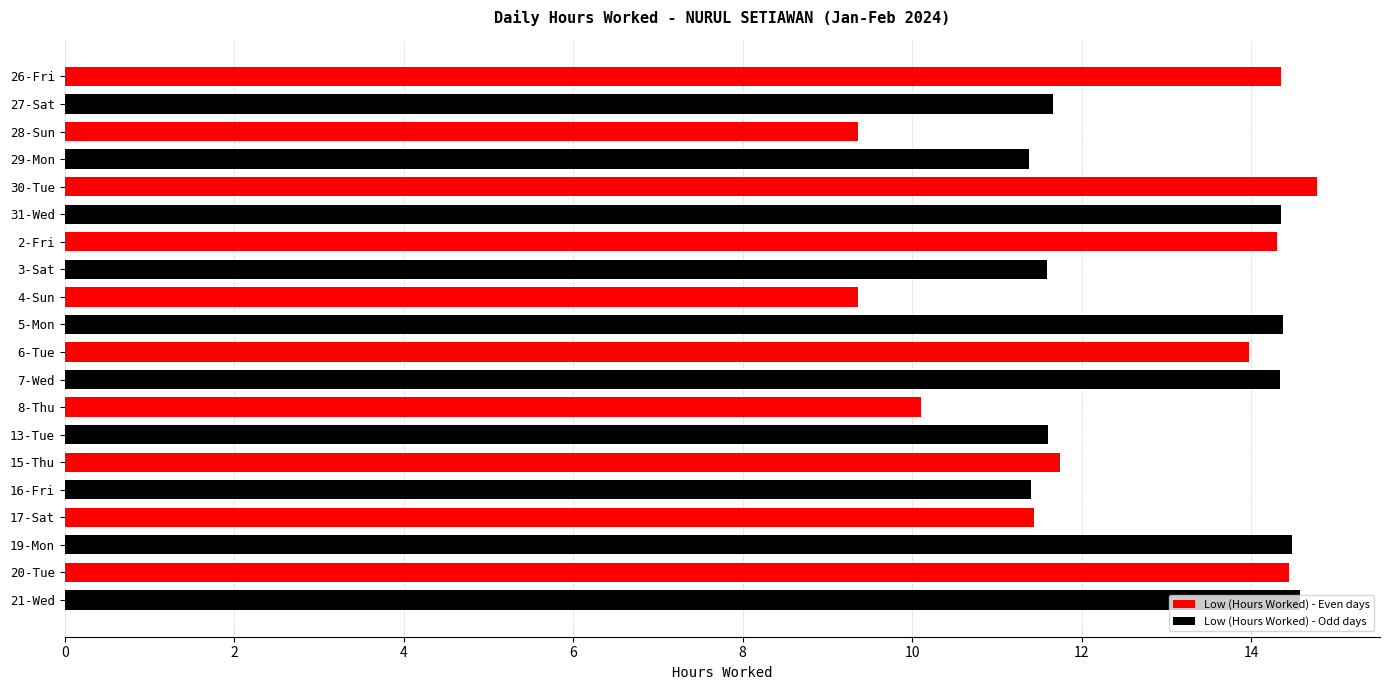

How many data points are above 13?

10